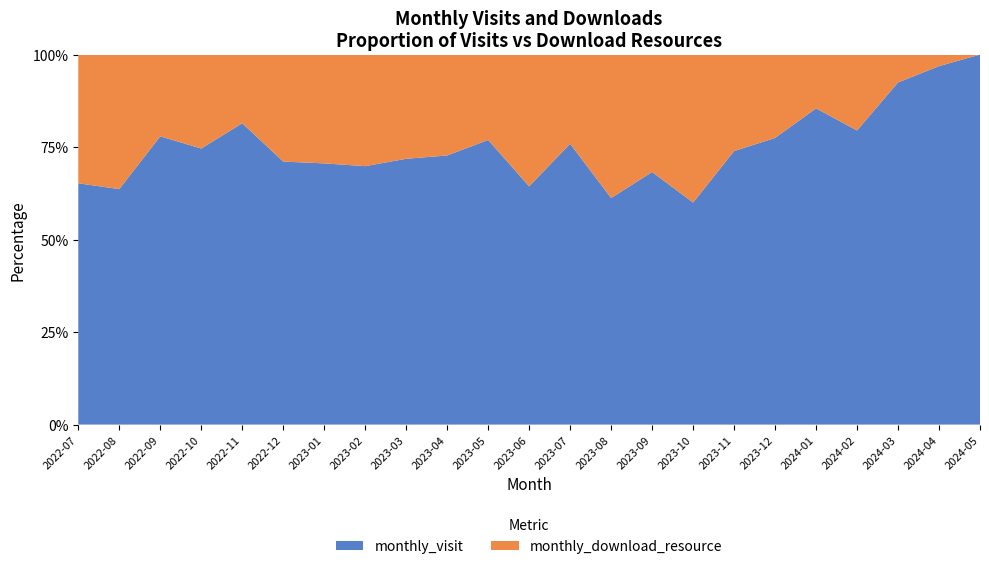

Reading right to left, what are all the values shown in this chart?

monthly_visit: 2024-05=1	2024-04=31	2024-03=49	2024-02=31	2024-01=47	2023-12=55	2023-11=51	2023-10=48	2023-09=71	2023-08=60	2023-07=63	2023-06=47	2023-05=40	2023-04=40	2023-03=51	2023-02=44	2023-01=36	2022-12=59	2022-11=79	2022-10=94	2022-09=67	2022-08=42	2022-07=30
monthly_download_resource: 2024-05=0	2024-04=1	2024-03=4	2024-02=8	2024-01=8	2023-12=16	2023-11=18	2023-10=32	2023-09=33	2023-08=38	2023-07=20	2023-06=26	2023-05=12	2023-04=15	2023-03=20	2023-02=19	2023-01=15	2022-12=24	2022-11=18	2022-10=32	2022-09=19	2022-08=24	2022-07=16